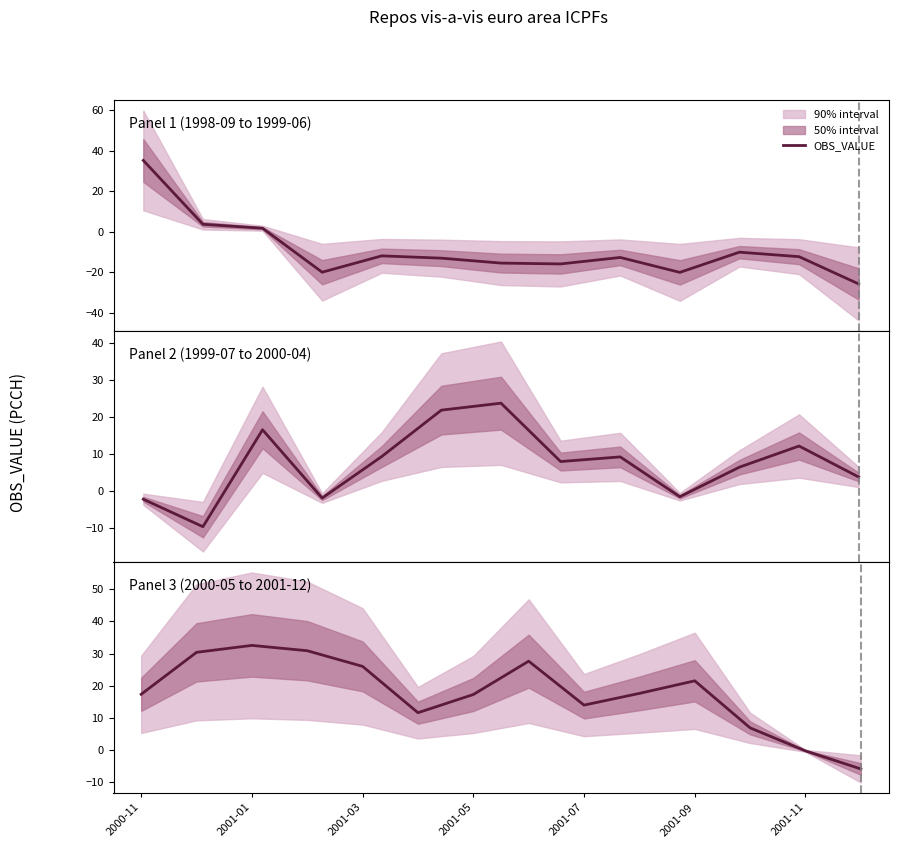

What position from the left is 2000-11?

1